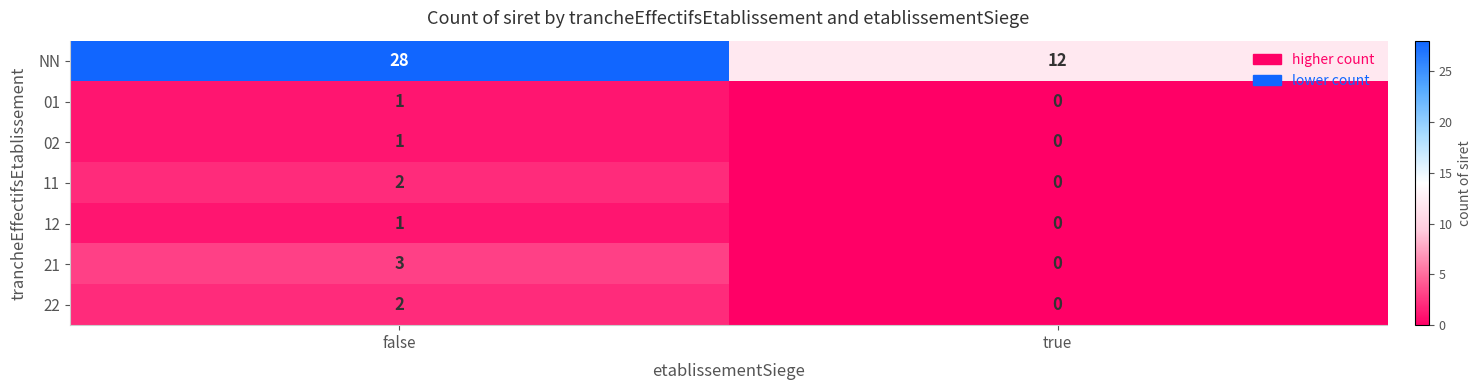

At which category is the sum across all series the highest?

false